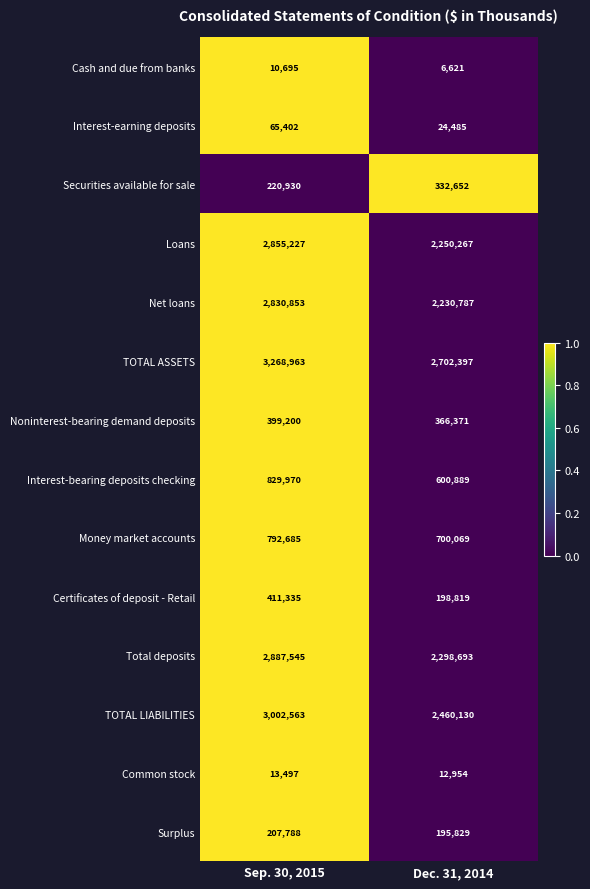

How many values in the Net loans series are below 2830853?

1